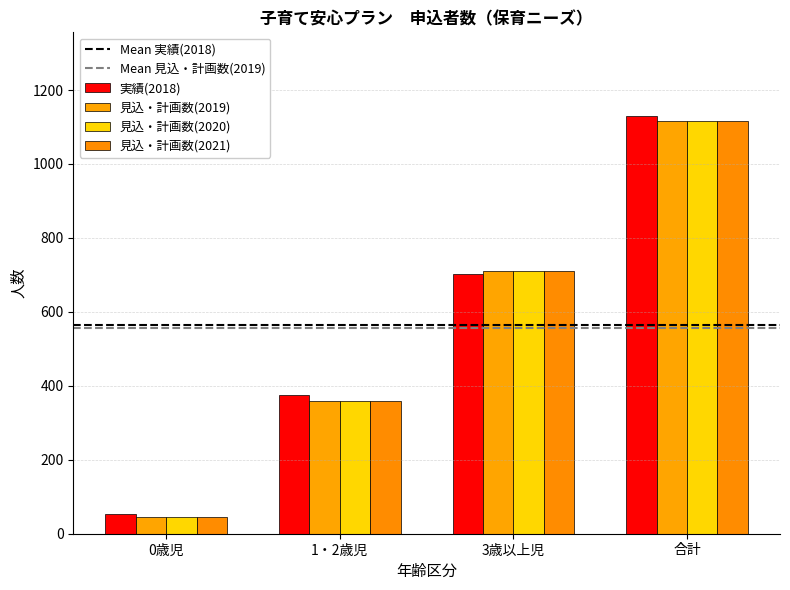

Between 0歳児 and 合計, which series saw the biggest shift?

実績(2018)